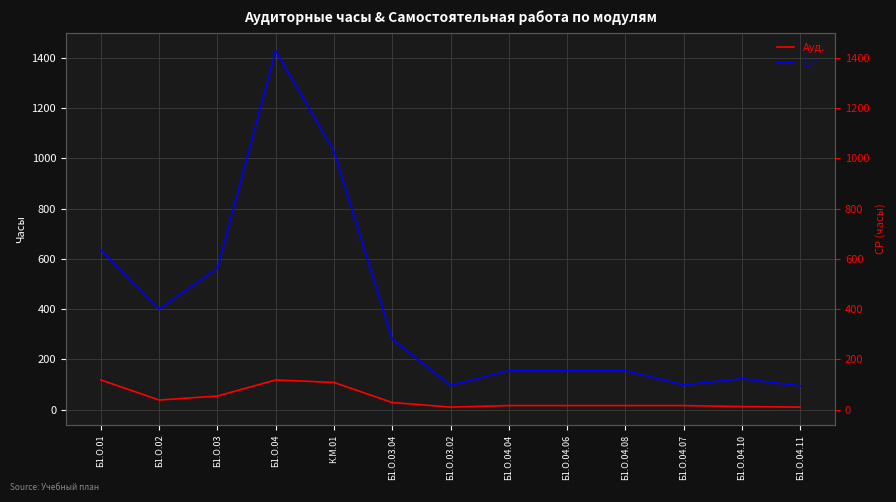

How many data points in Ауд. are less than 16?

3